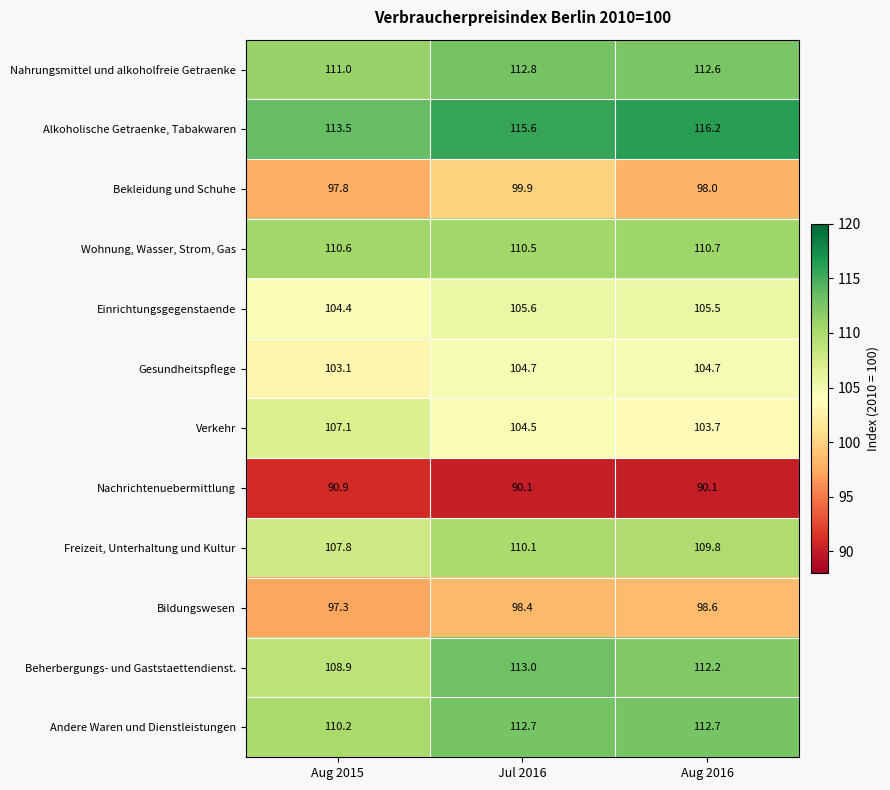

What is the sum of the Bekleidung und Schuhe values at Jul 2016 and Aug 2015?

197.7